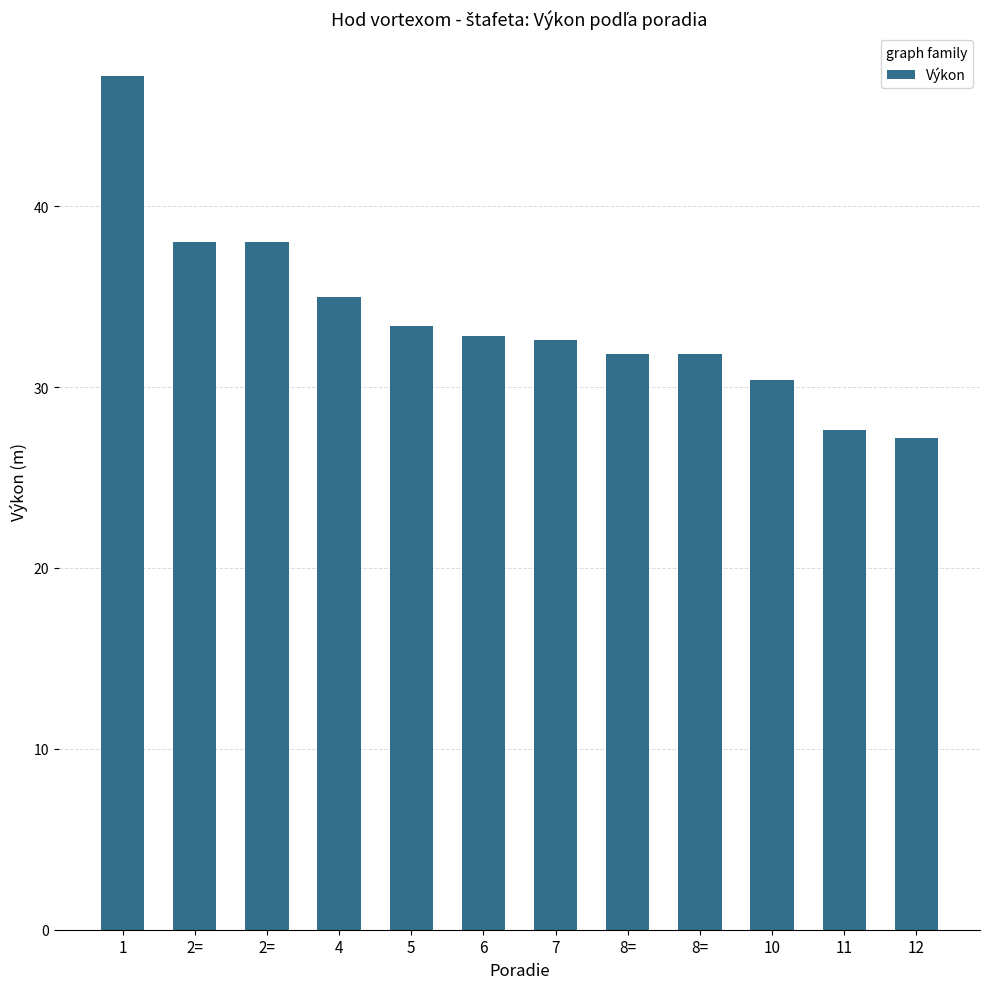

What is the value of the 11th bar from the left?

27.6